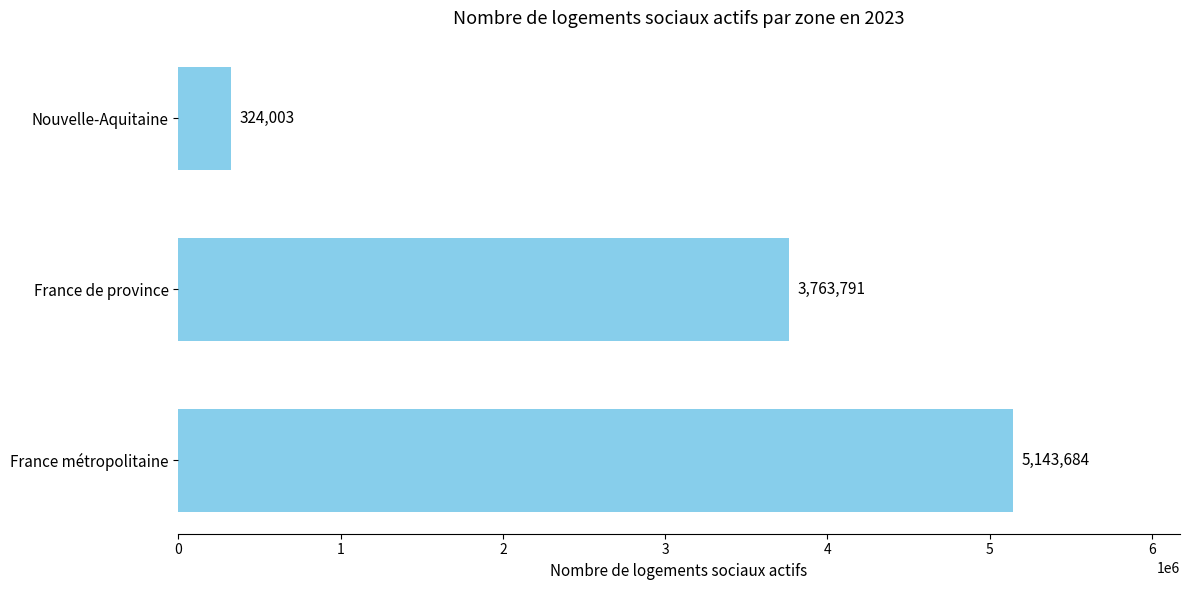

How many series are shown in this chart?

1